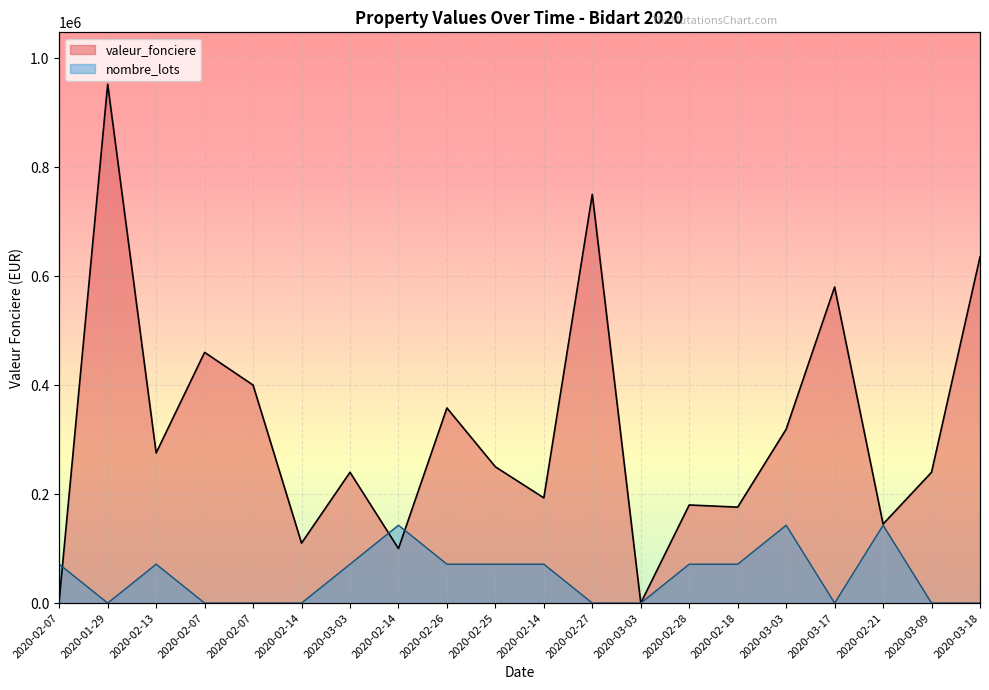

After their last crossing, which series has the higher values: nombre_lots or valeur_fonciere?

valeur_fonciere